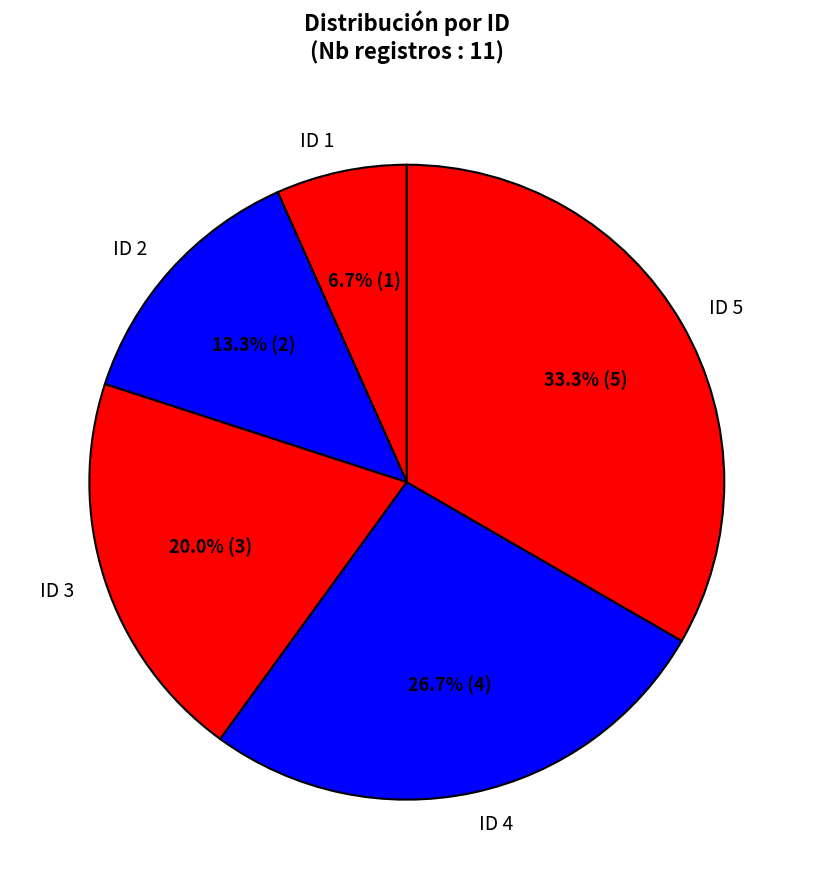

What percentage do ID 2 and ID 3 together represent?

33.3%